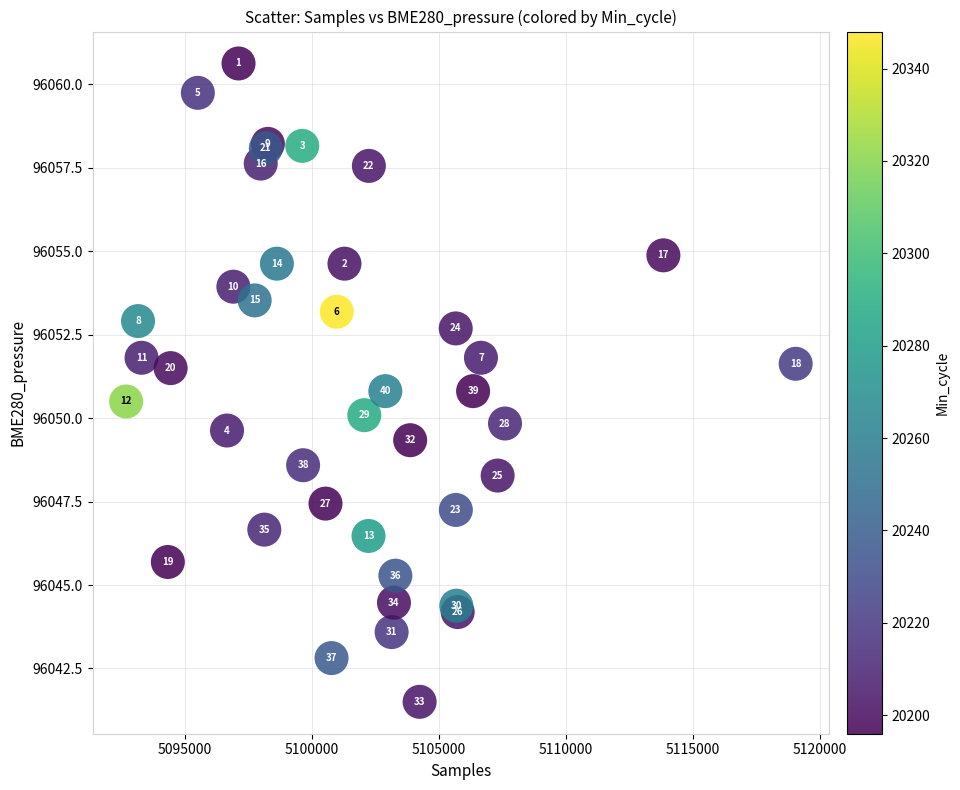

What Y value in the scatter plot is closest to 96051?

96050.8